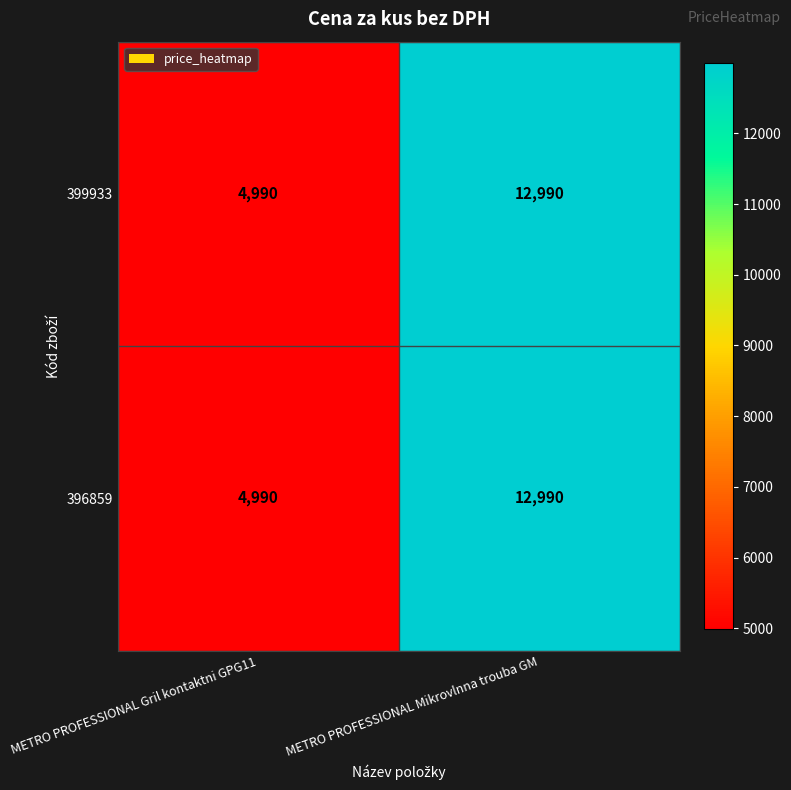

What is the sum of all 396859 values?

17980